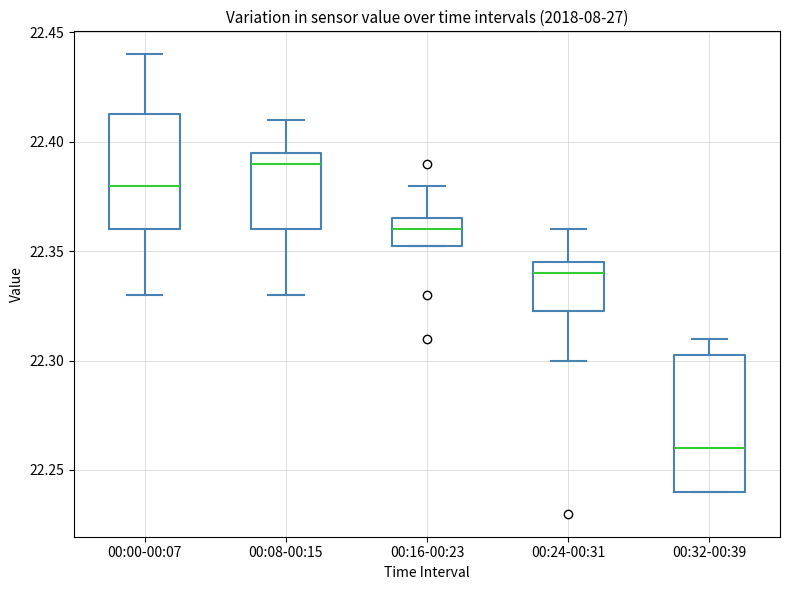

Which box has the lowest median line?

00:32-00:39